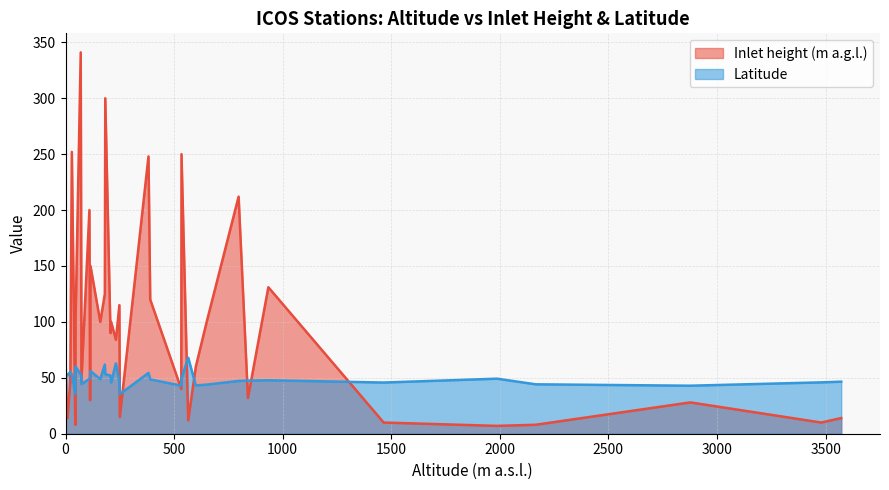

List the labels in order of Latitude value, largest first.

PAL, PUI, SMR, NOR, HTM, MLH, BSD, LUT, MHD, BIK, GAT, STE, CRP, LIN, RGL, CBW, KRE, HEI, KAS, KIT, SAC, OPE, HPB, LHW, BRM, HUN, JFJ, PRS, IPR, PUY, BIS, CMN, OHP, CRA, ERS, PDM, LMP, FKL